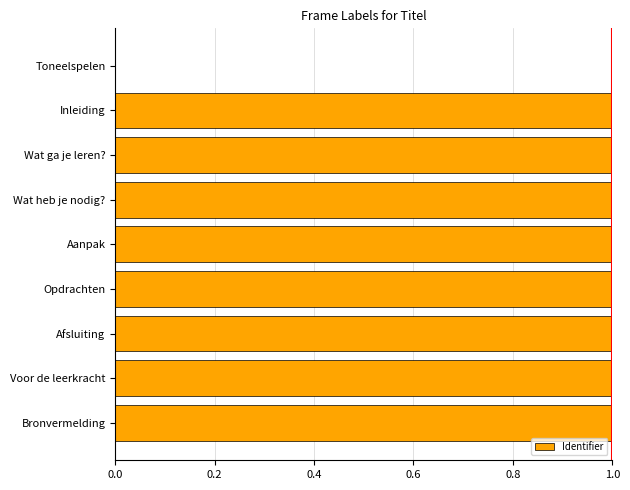

Between Toneelspelen and Inleiding, which is larger?

Inleiding